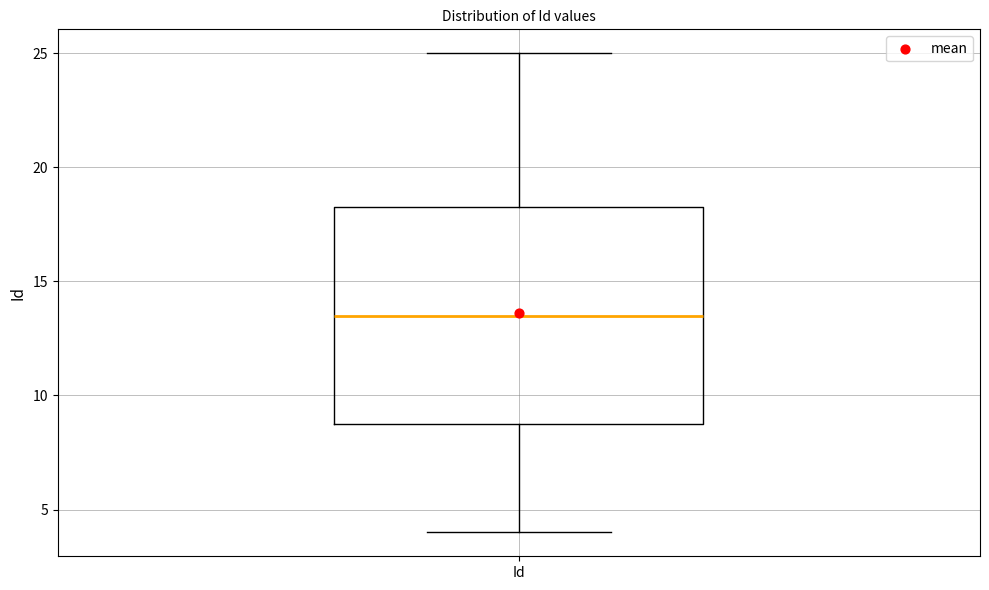

Transcribe this box plot: give where the median line is, the range the box spans, and where the two whiskers end, as read against the y-axis. The values are not printed on the chart, so give them approximately, as read against the axis.

median 13.5, box 9.0 to 18.5, whiskers 4.0 to 25.0